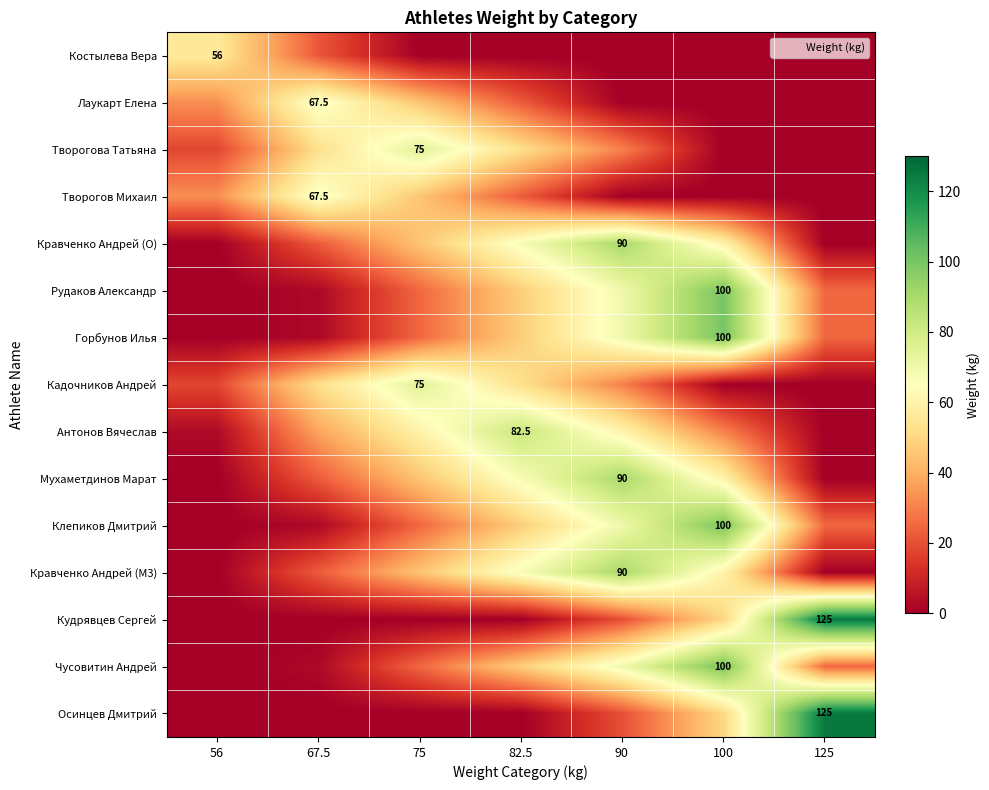

What is the sum of the Творогова Татьяна values at 56 and 125?

18.0